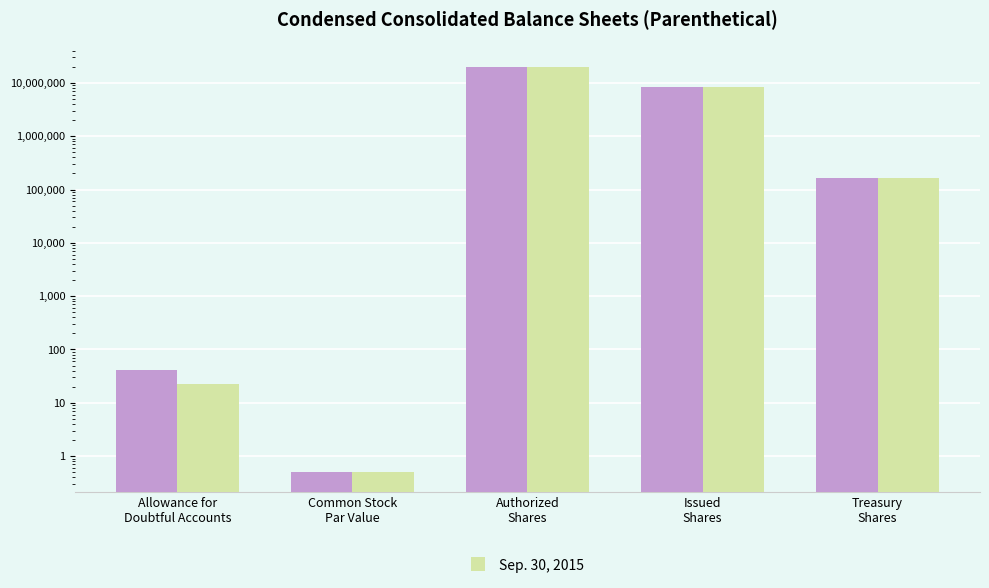

What is the greatest value displayed?

20000000.0